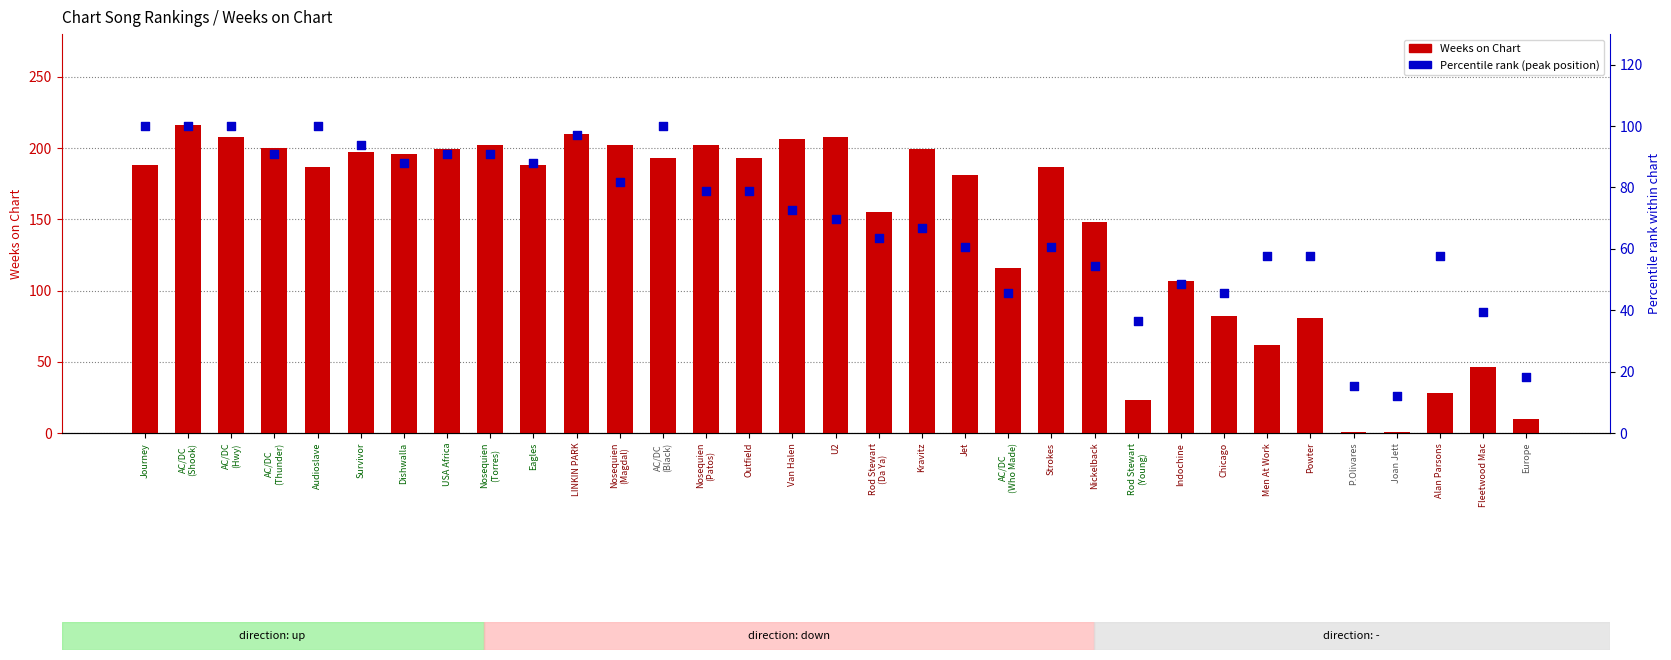

Which series has the largest total across all categories?

Weeks on Chart